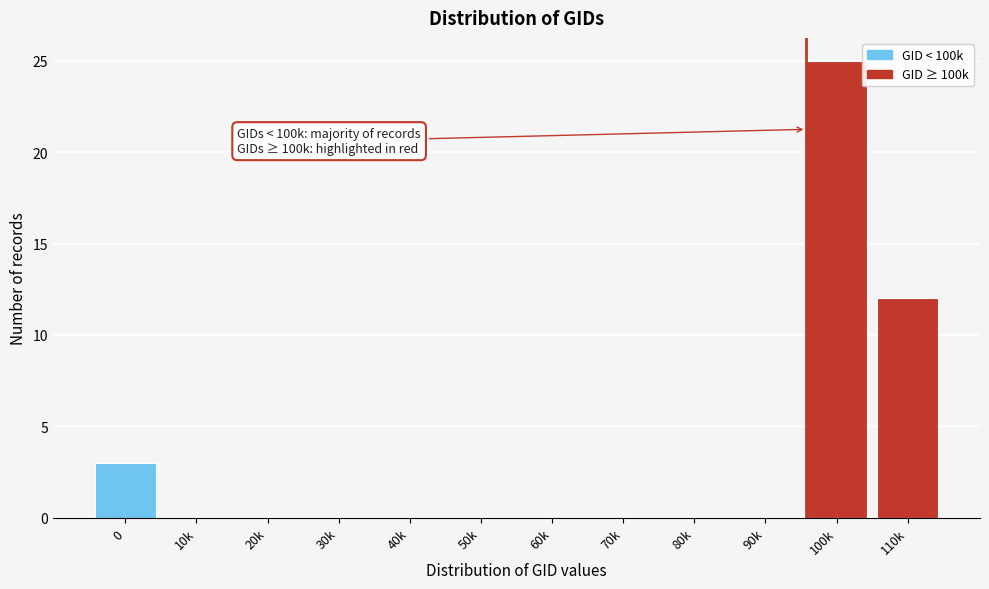

Reading right to left, list all the values displayed in this chart.

110k=12	100k=25	90k=0	80k=0	70k=0	60k=0	50k=0	40k=0	30k=0	20k=0	10k=0	0=3